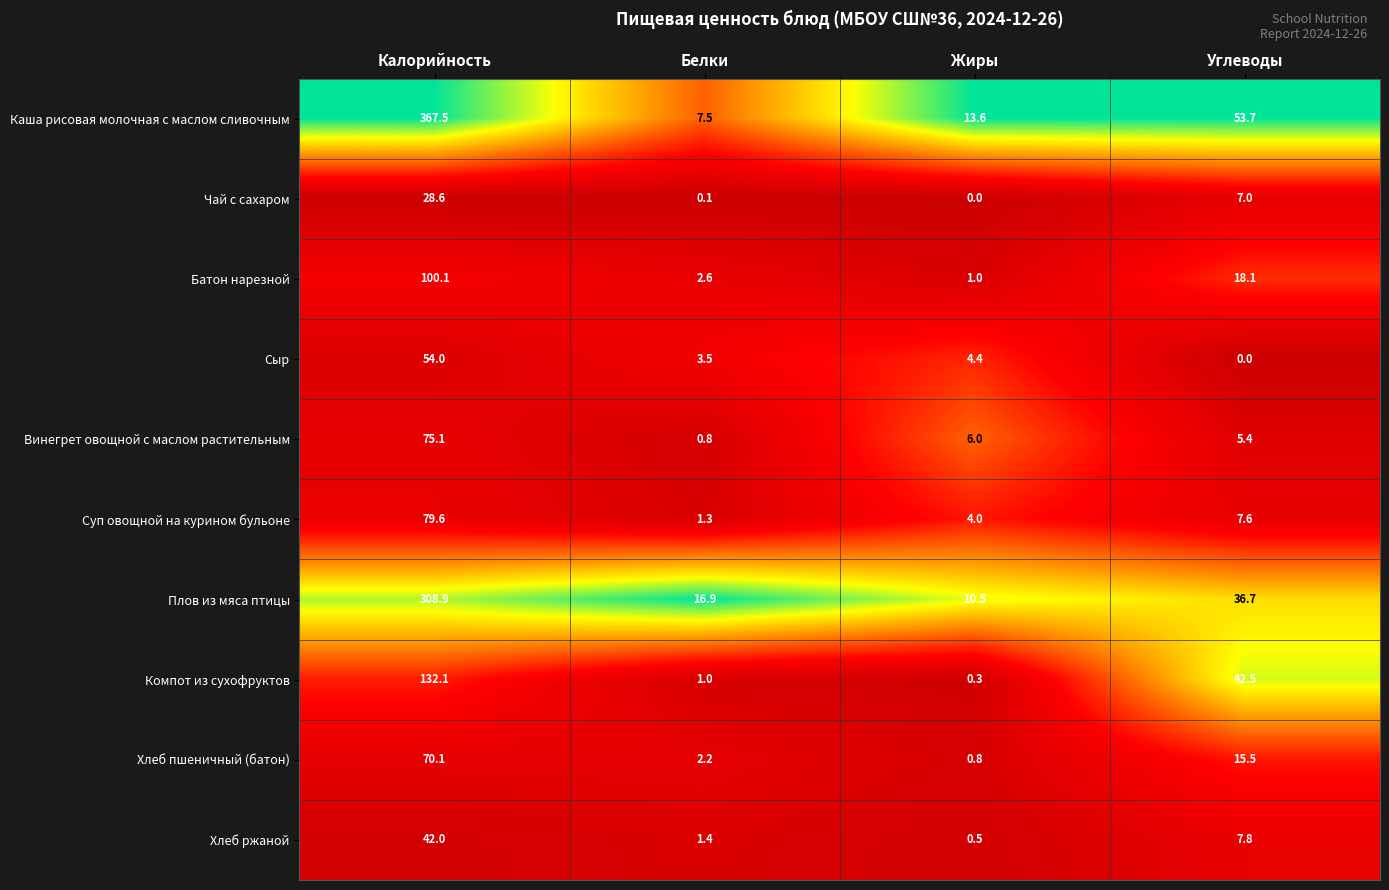

At which label does Компот из сухофруктов first exceed 42?

Калорийность